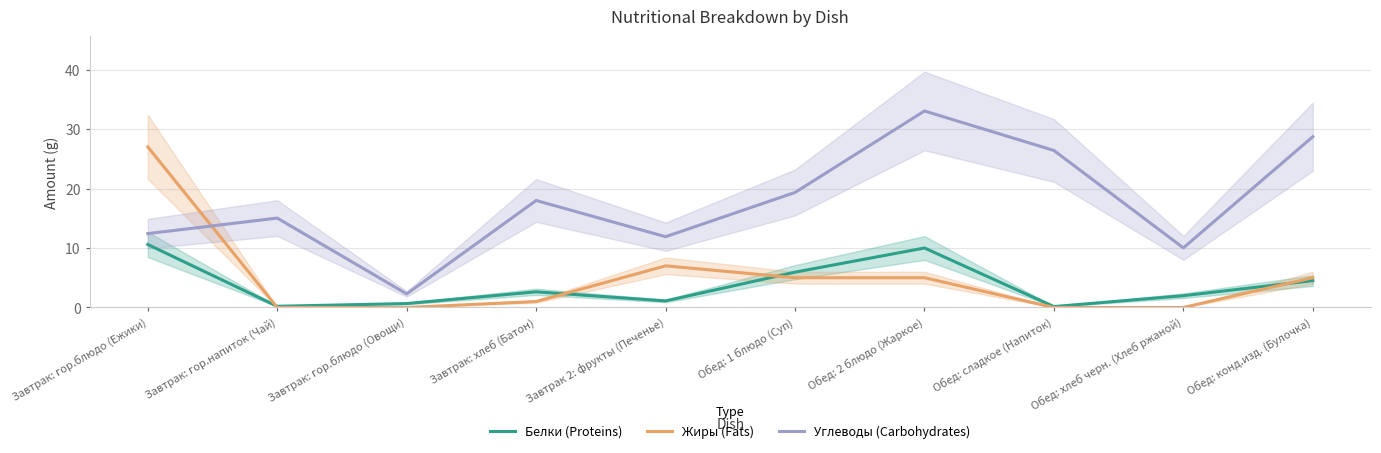

At which category does the chart reach its minimum across all series?

Завтрак: гор.напиток (Чай)